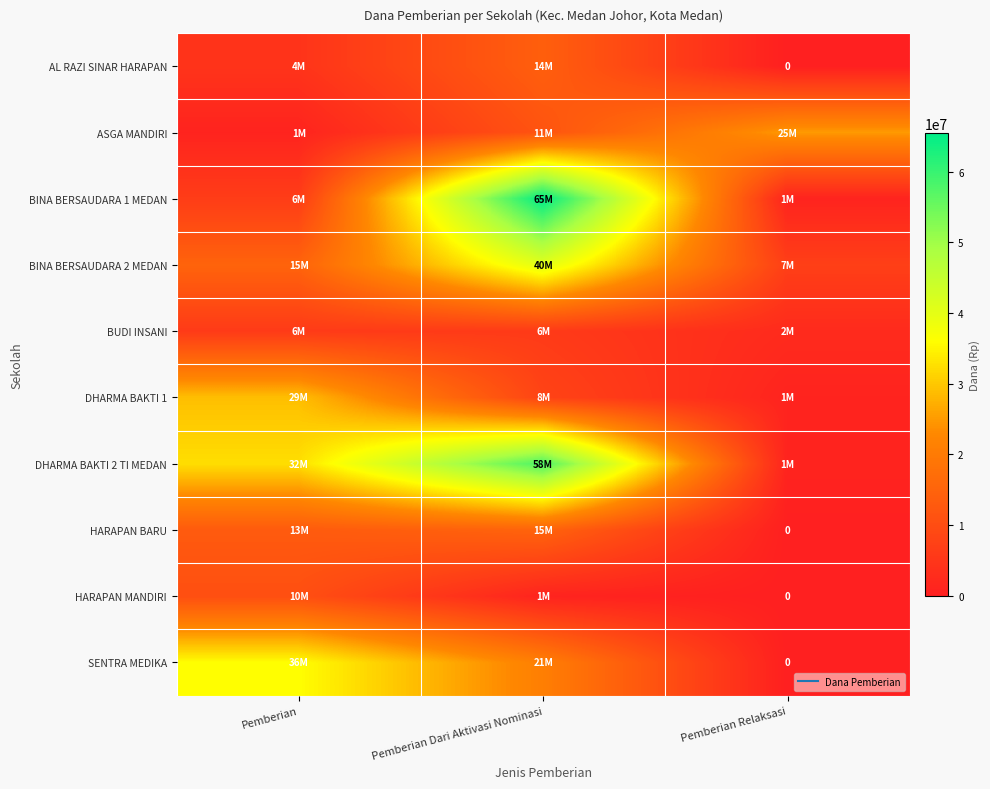

Is it true that HARAPAN MANDIRI equals 582213 at Pemberian Dari Aktivasi Nominasi?

False